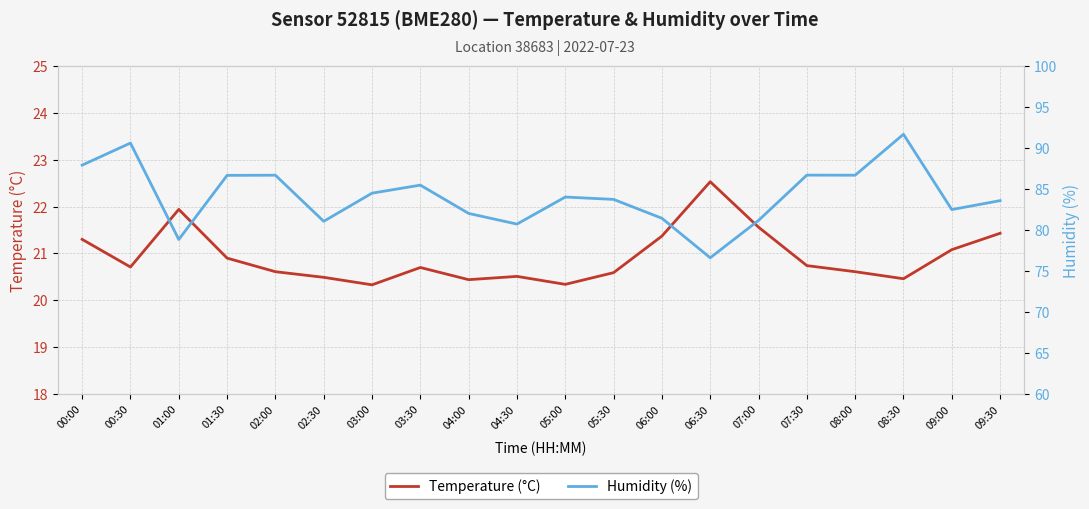

Which series has the largest total across all categories?

Humidity (%)